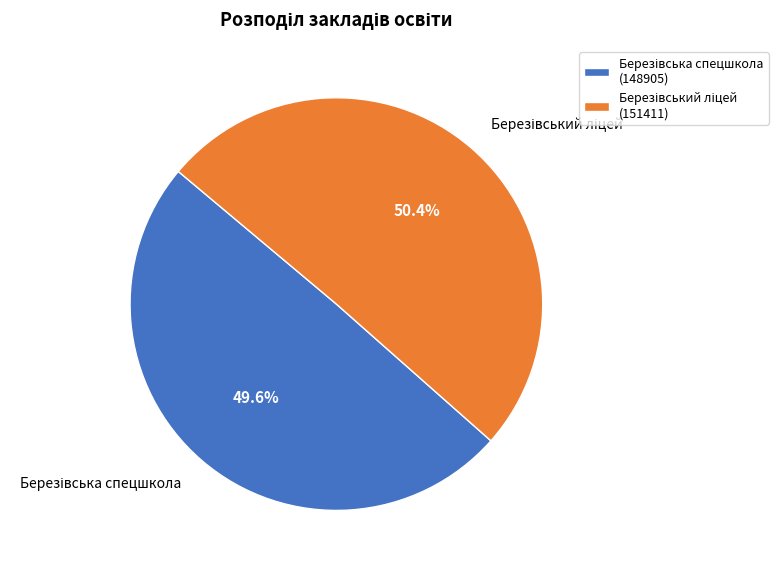

Does any single category account for the majority?

Yes